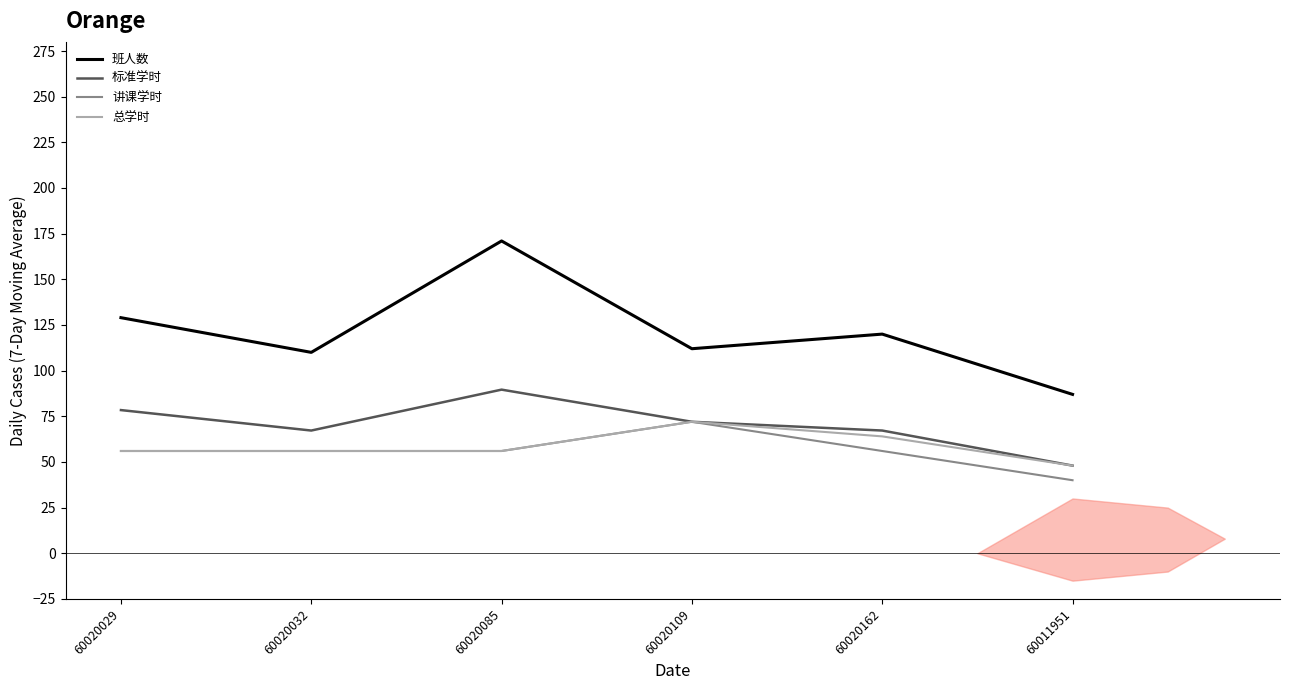

What is the average value of the 班人数 series?

121.5